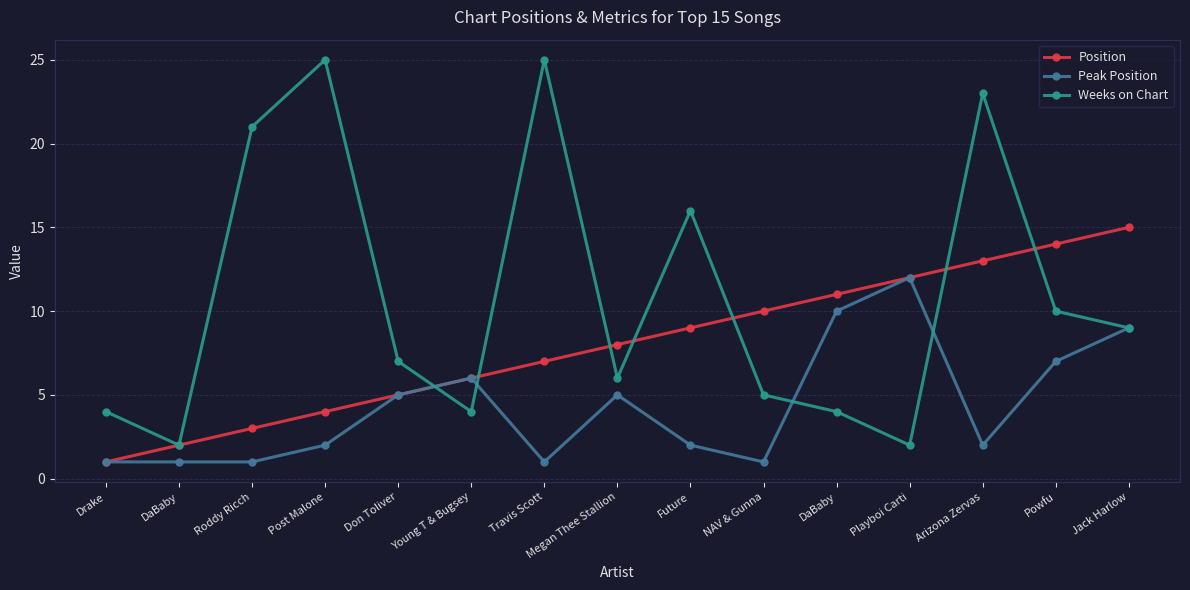

Reading left to right, extract all data points from this chart.

Position: Drake=1	DaBaby=2	Roddy Ricch=3	Post Malone=4	Don Toliver=5	Young T & Bugsey=6	Travis Scott=7	Megan Thee Stallion=8	Future=9	NAV & Gunna=10	DaBaby=11	Playboi Carti=12	Arizona Zervas=13	Powfu=14	Jack Harlow=15
Peak Position: Drake=1	DaBaby=1	Roddy Ricch=1	Post Malone=2	Don Toliver=5	Young T & Bugsey=6	Travis Scott=1	Megan Thee Stallion=5	Future=2	NAV & Gunna=1	DaBaby=10	Playboi Carti=12	Arizona Zervas=2	Powfu=7	Jack Harlow=9
Weeks on Chart: Drake=4	DaBaby=2	Roddy Ricch=21	Post Malone=25	Don Toliver=7	Young T & Bugsey=4	Travis Scott=25	Megan Thee Stallion=6	Future=16	NAV & Gunna=5	DaBaby=4	Playboi Carti=2	Arizona Zervas=23	Powfu=10	Jack Harlow=9